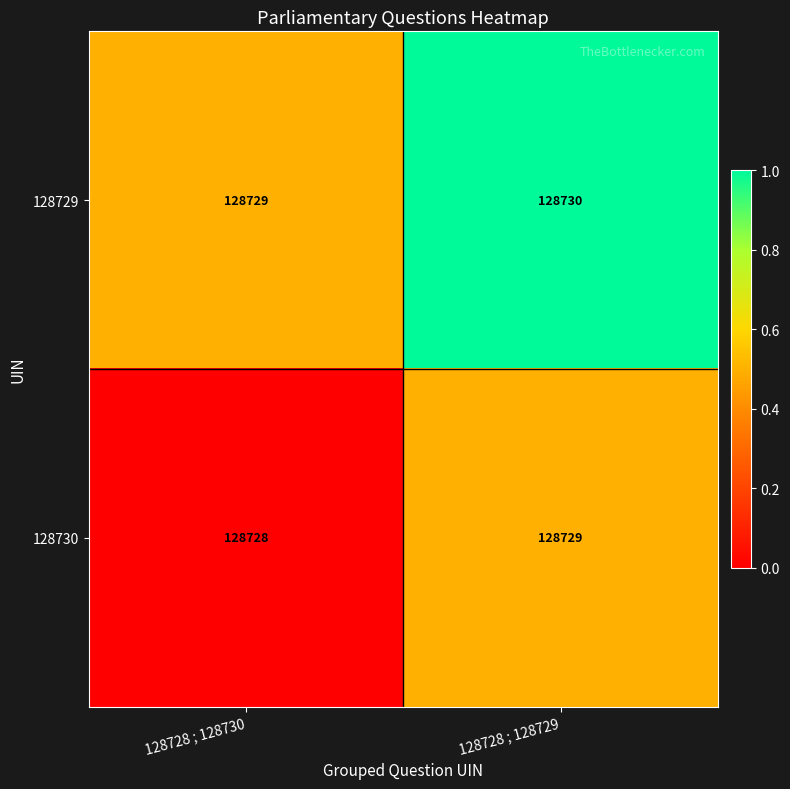

Where is 128730 nearest to the value 128728?

128728 ; 128730